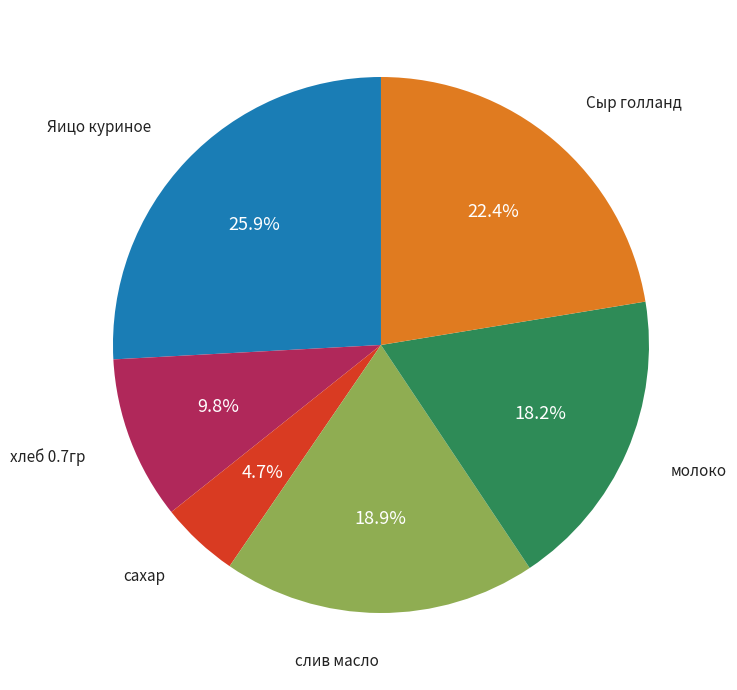

How many segments does this pie chart have?

6